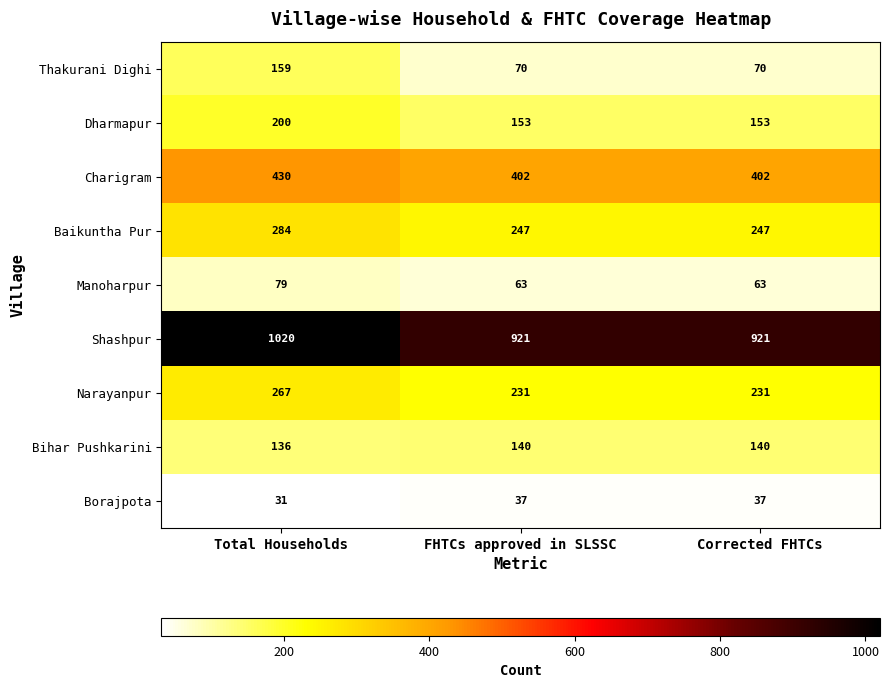

Reading left to right, extract all data points from this chart.

Thakurani Dighi: 159	70	70
Dharmapur: 200	153	153
Charigram: 430	402	402
Baikuntha Pur: 284	247	247
Manoharpur: 79	63	63
Shashpur: 1020	921	921
Narayanpur: 267	231	231
Bihar Pushkarini: 136	140	140
Borajpota: 31	37	37